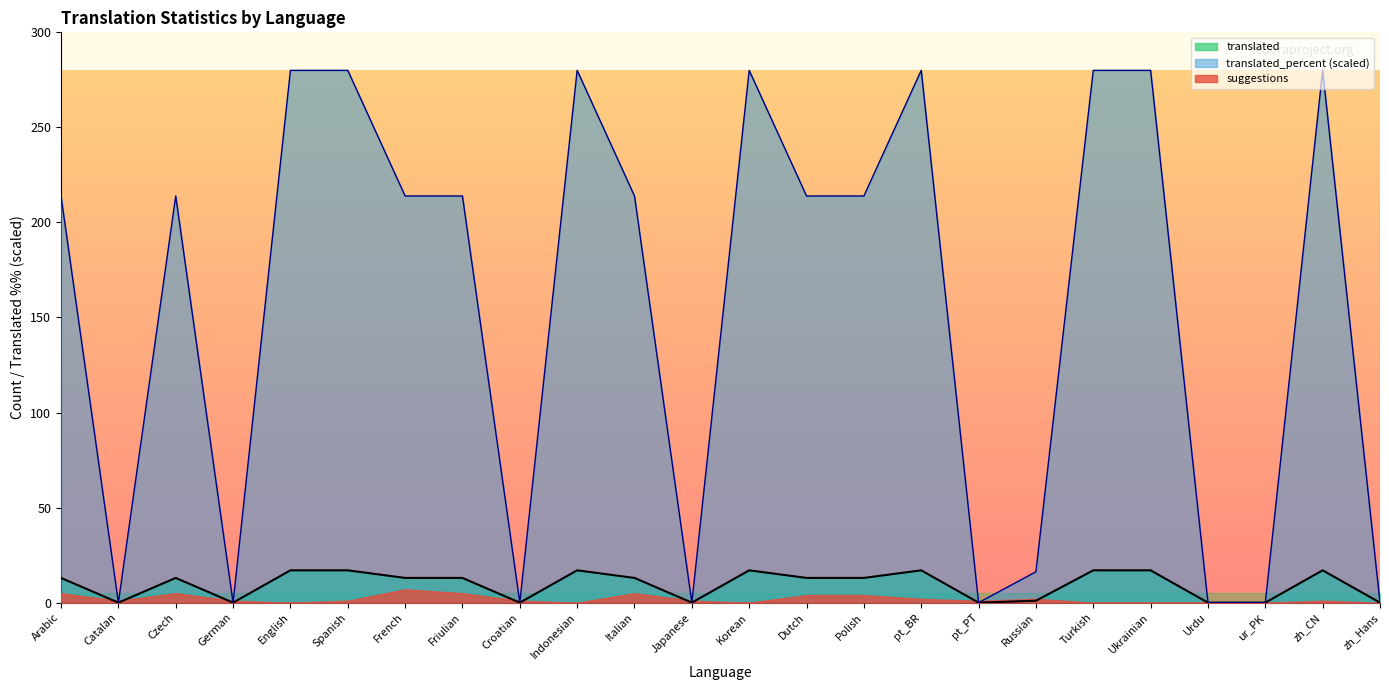

What is the average value of the translated_percent series?

156.4